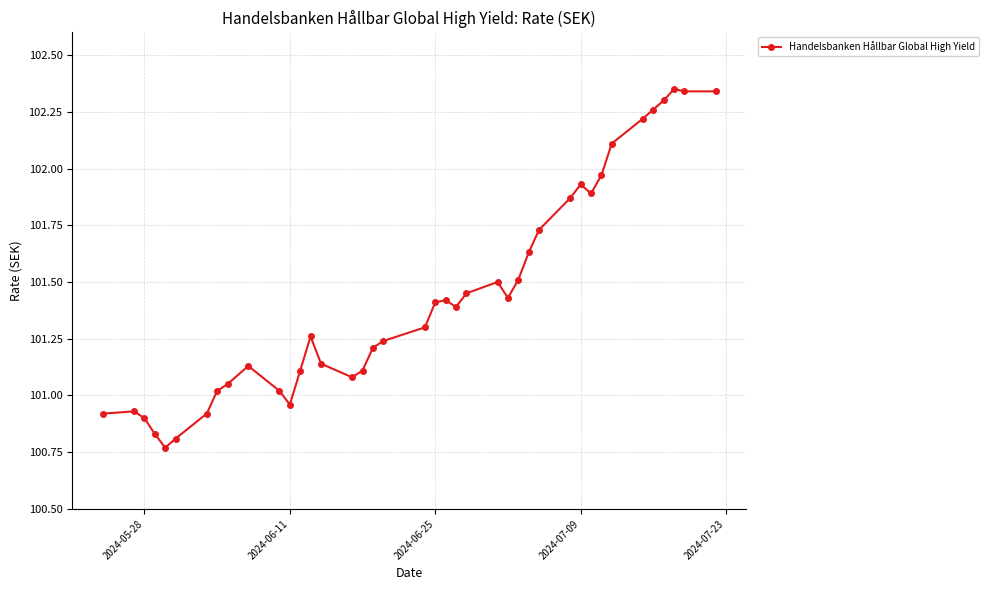

True or false: there are more than 2 points higher than both neighbors.

True